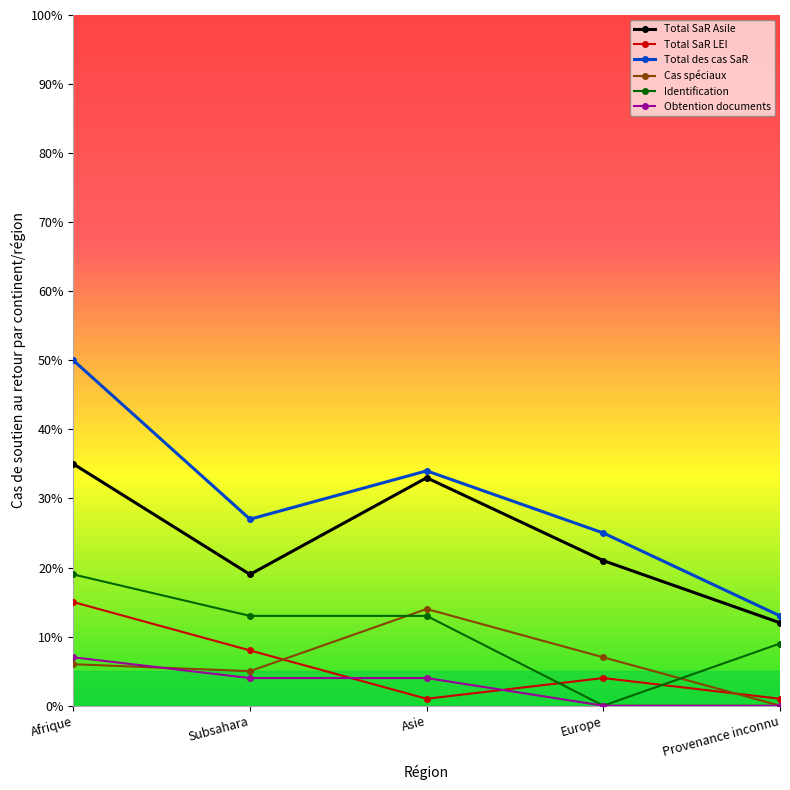

The Total SaR Asile series shows 62 at Afrique. True or false?

False